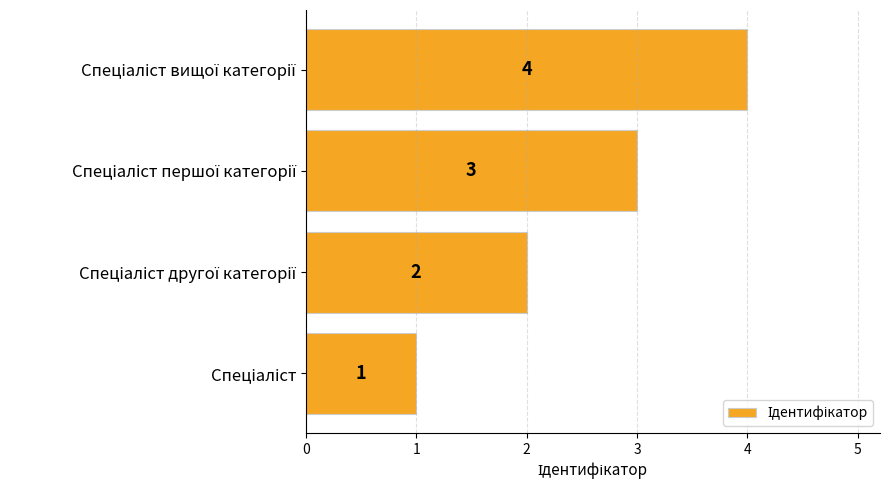

What is the maximum value shown in the chart?

4